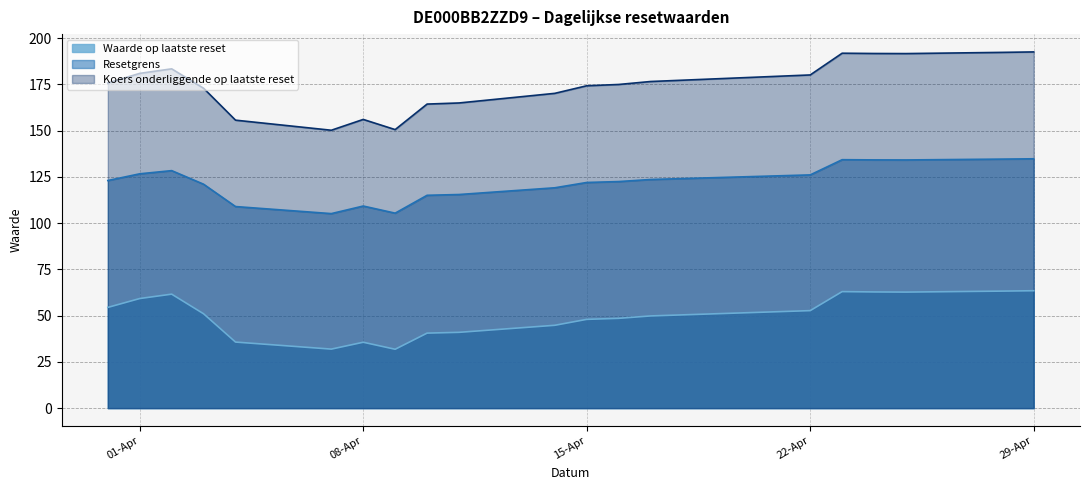

True or false: Koers onderliggende op laatste reset has more than 2 interior local peaks.

True